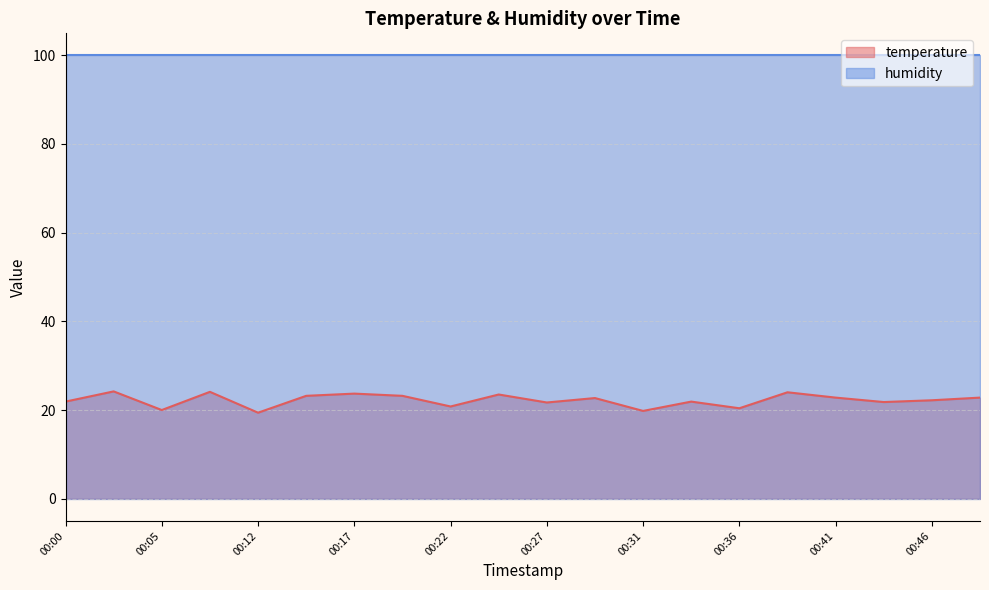

Approximately how many times larger is the value at 00:36 compared to 00:44?

0.9